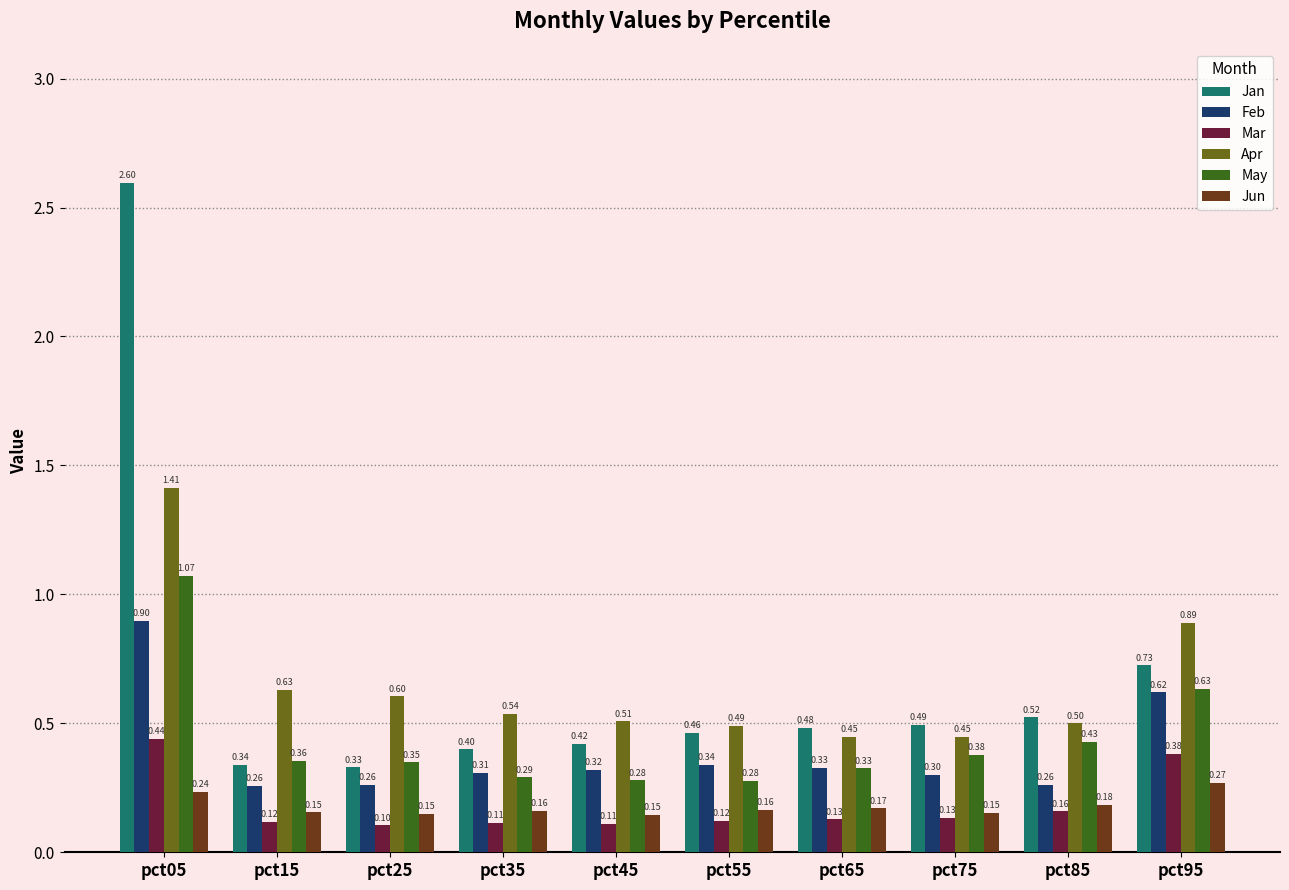

Rank the series at pct15 from lowest to highest value.

Mar, Jun, Feb, Jan, May, Apr